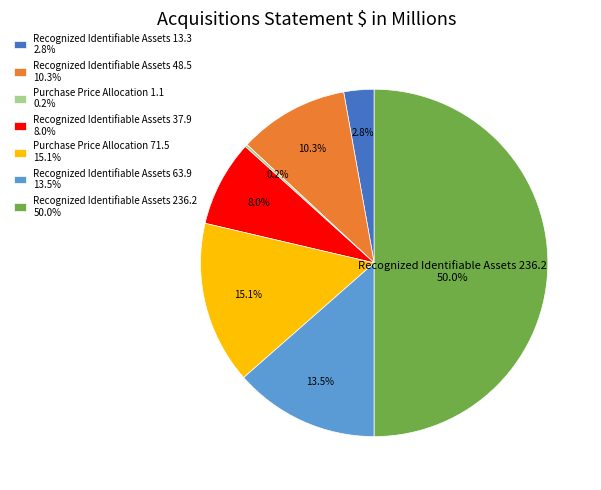

What percentage is NOT represented by Recognized Identifiable Assets 13.3 2.8%?

97.2%